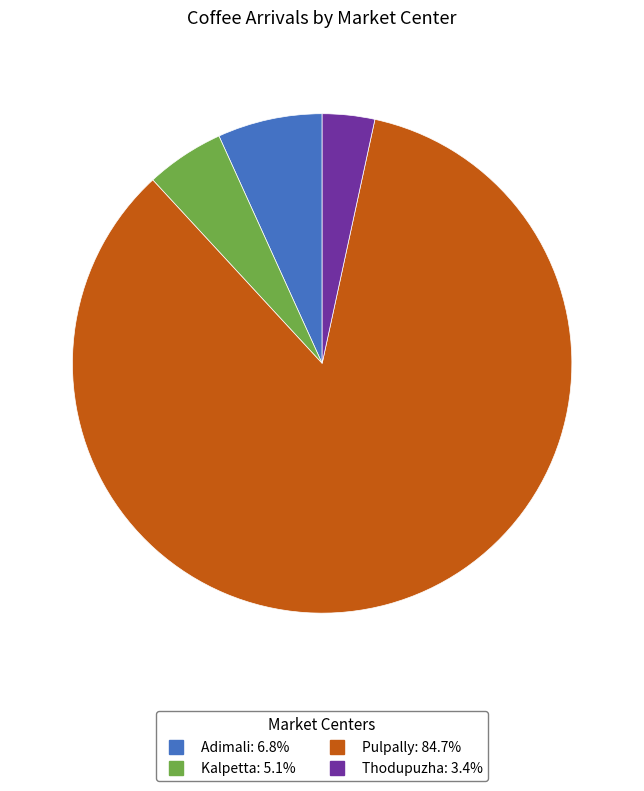

Between Thodupuzha and Pulpally, which is larger?

Pulpally